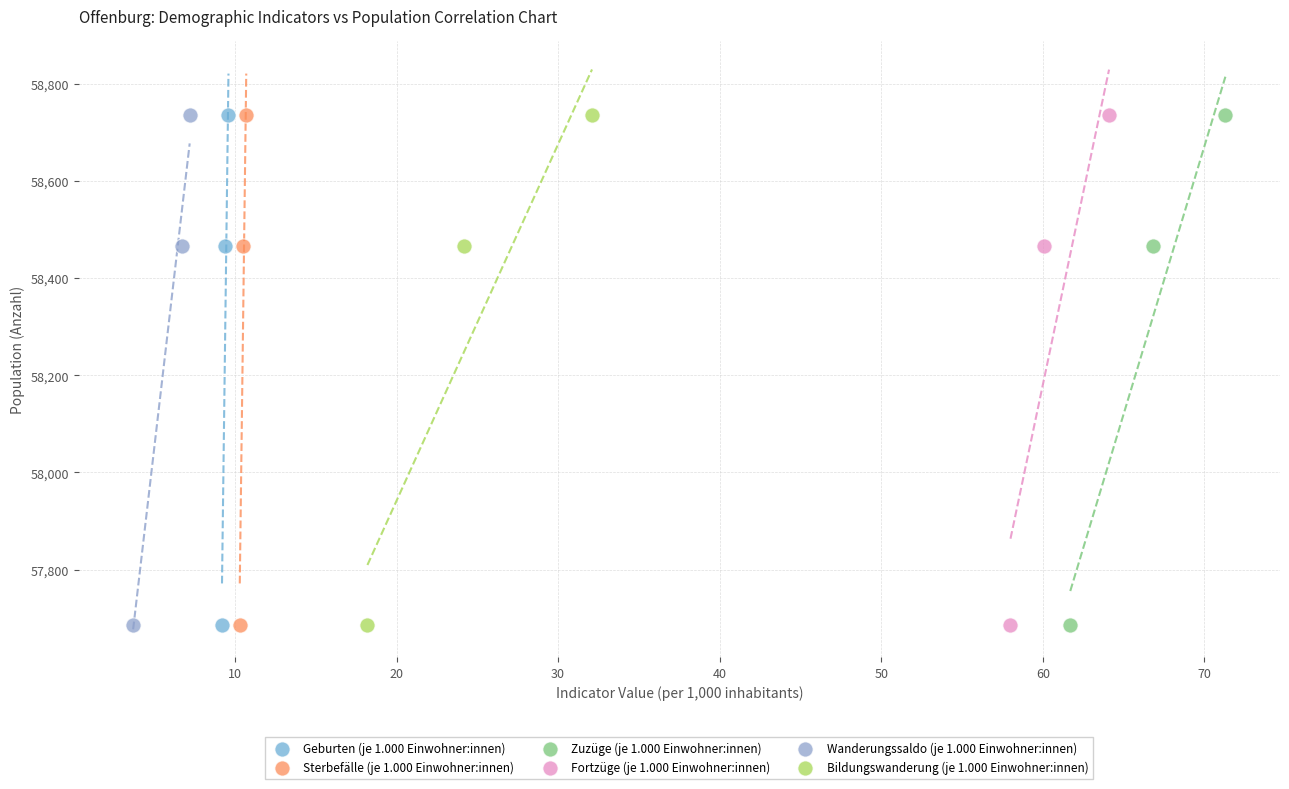

What are all the series names shown in the legend?

Geburten (je 1.000 Einwohner:innen), Sterbefälle (je 1.000 Einwohner:innen), Zuzüge (je 1.000 Einwohner:innen), Fortzüge (je 1.000 Einwohner:innen), Wanderungssaldo (je 1.000 Einwohner:innen), Bildungswanderung (je 1.000 Einwohner:innen)